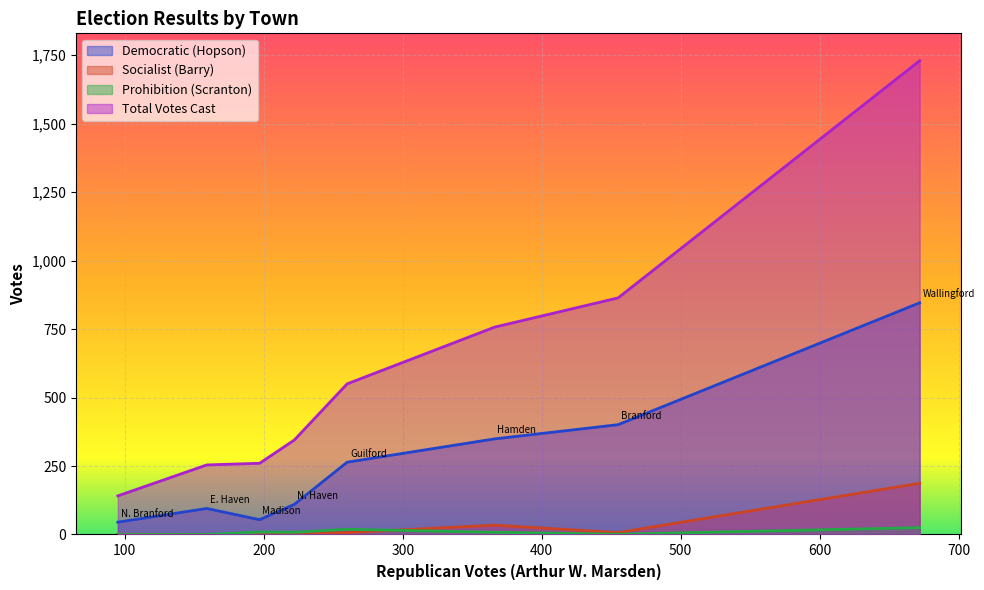

Which series has the widest spread of values?

Total Votes Cast